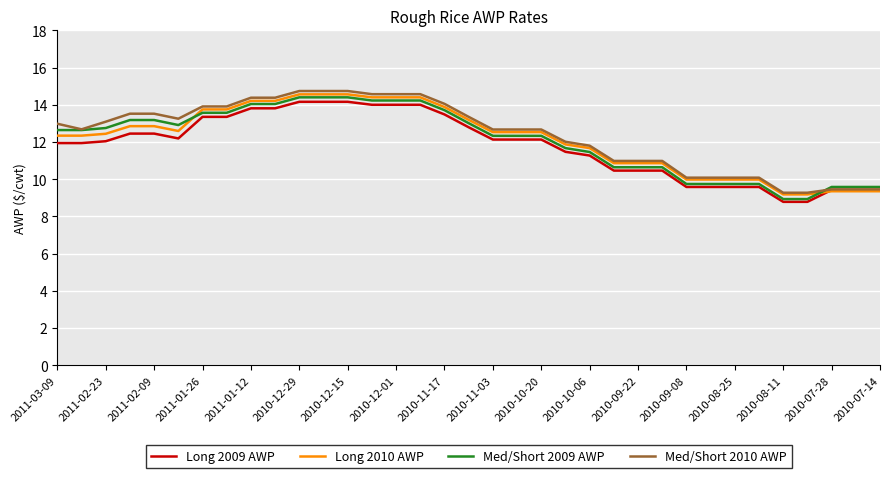

What is the smallest value displayed?

8.8